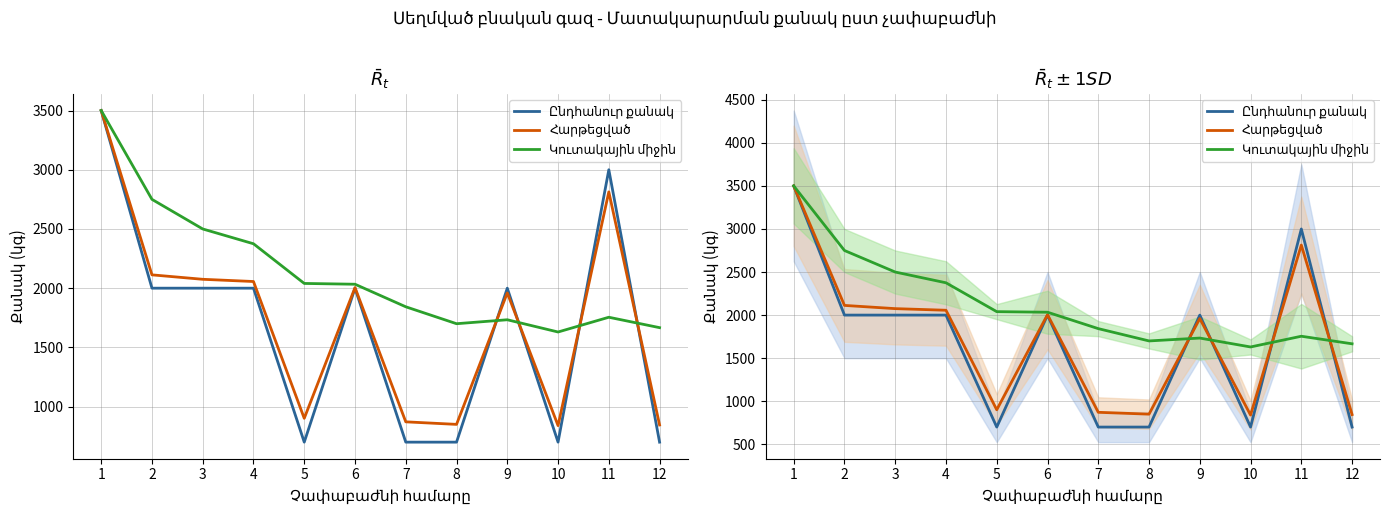

How many interior local valleys does the Կուտակային միջին series have?

2